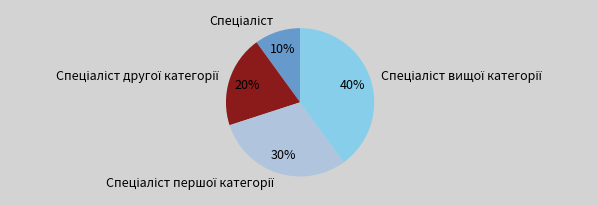

To the nearest percent, what is the average slice percentage?

25%